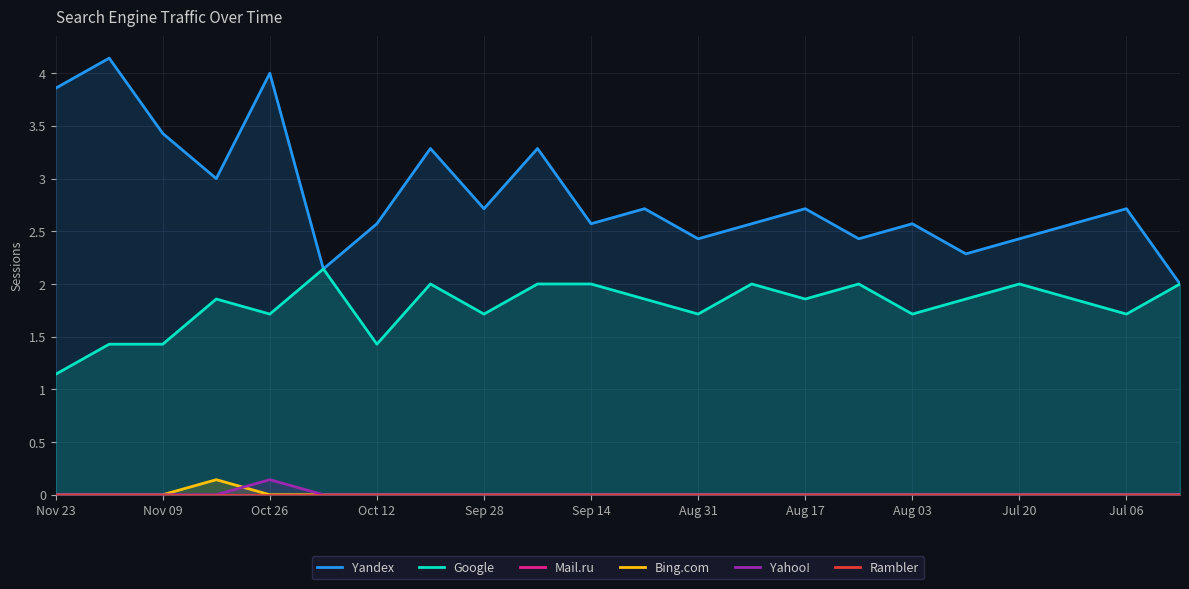

What is the highest value of the Google series?

2.1